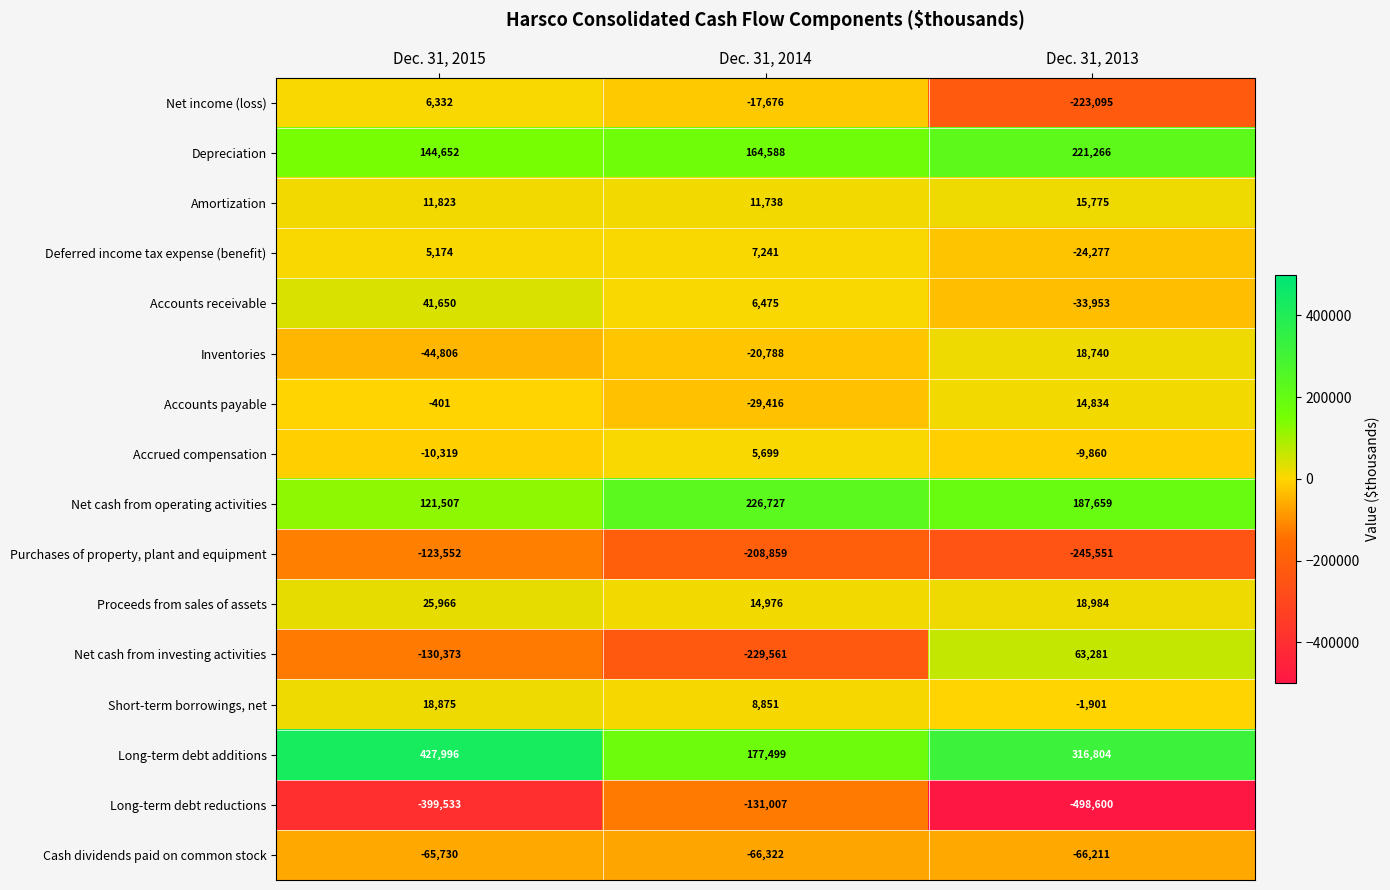

At which category is the sum across all series the highest?

Dec. 31, 2015